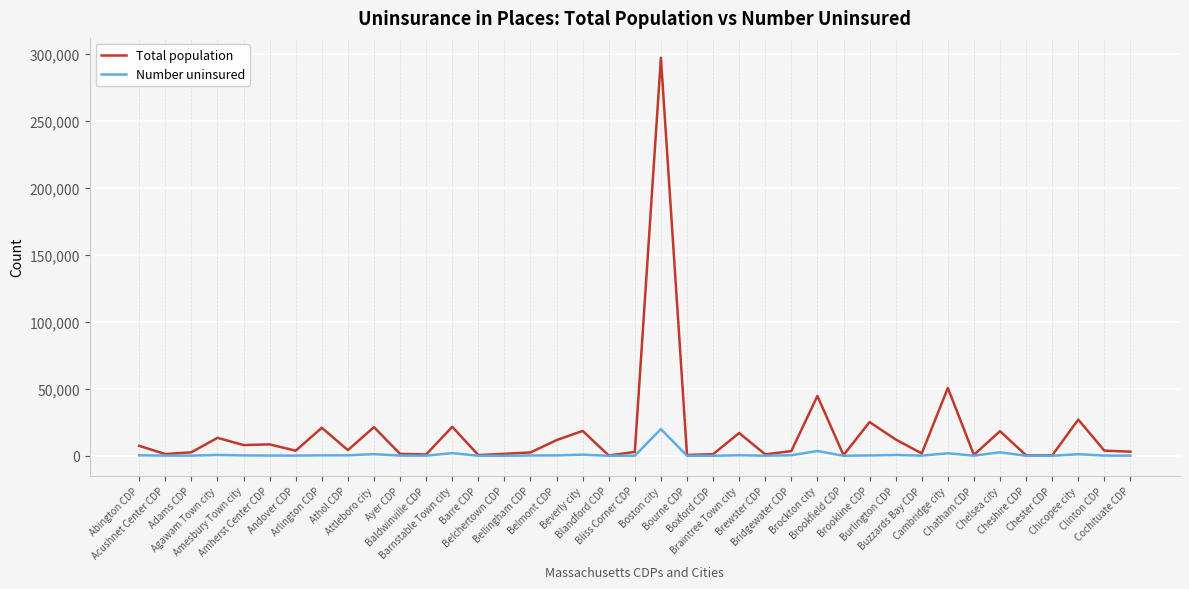

Rank the series by their average value, from highest to lowest.

Total population, Number uninsured